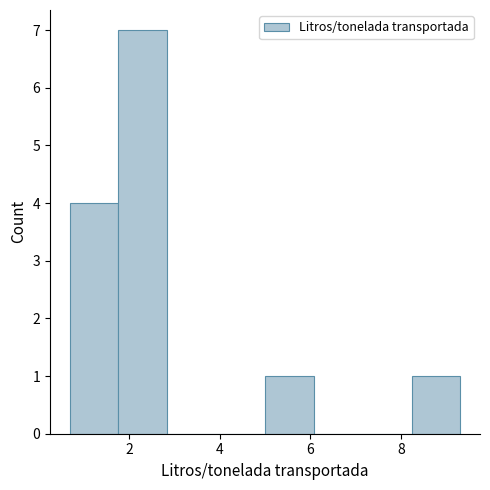

Over which range of the x-axis is the bar tallest?

1.8 to 2.8